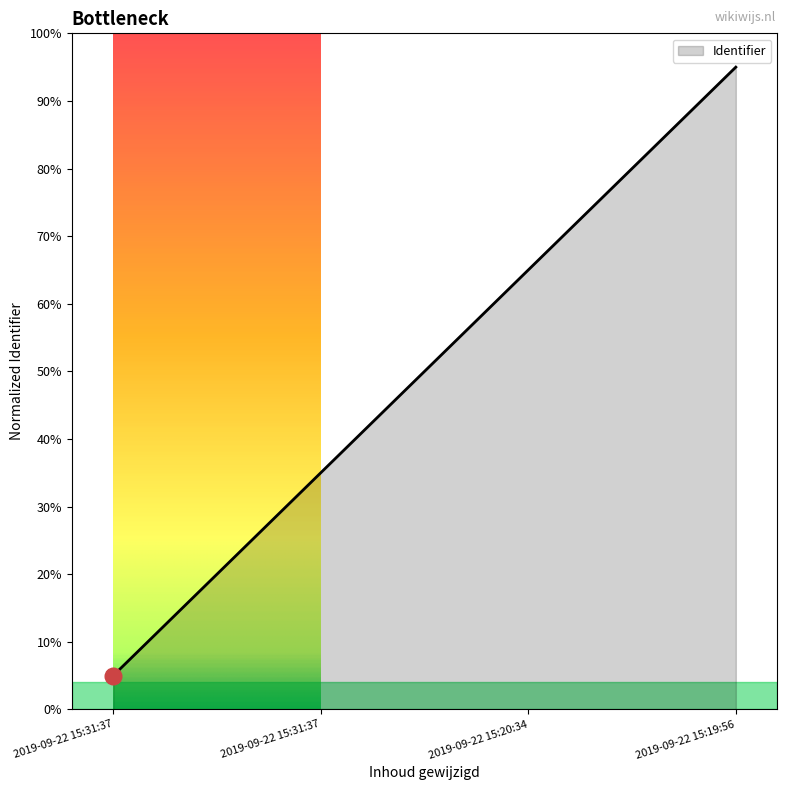

Reading left to right, list all the values displayed in this chart.

2019-09-22 15:31:37=0.1	2019-09-22 15:31:37=0.3	2019-09-22 15:20:34=0.7	2019-09-22 15:19:56=1.0